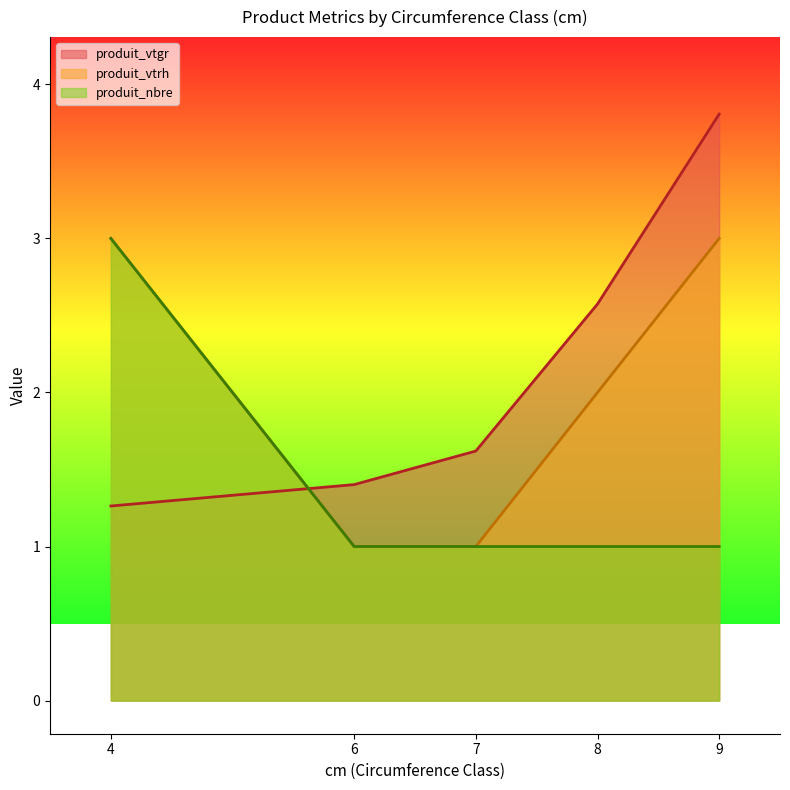

At which category is the sum across all series the highest?

9